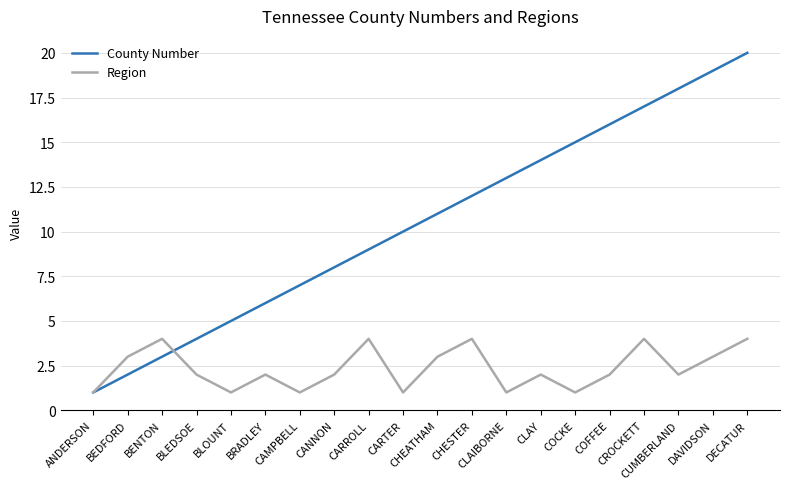

What position from the right is BLEDSOE?

17